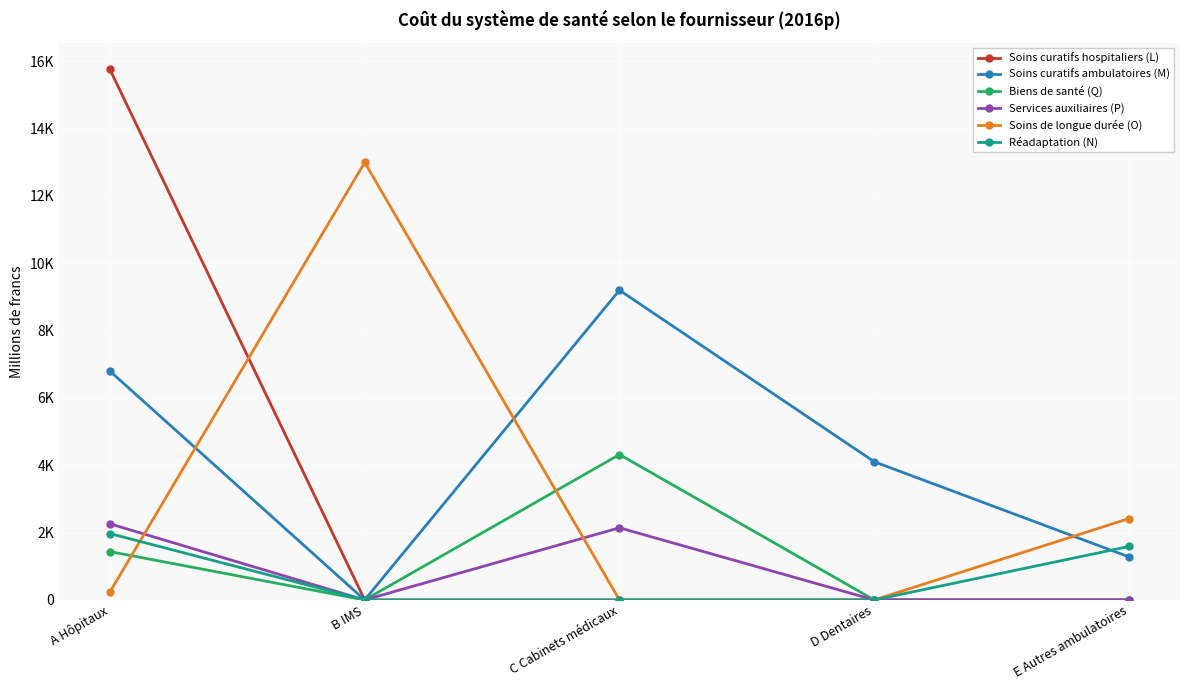

At which label is Biens de santé (Q) closest to 2159?

A Hôpitaux